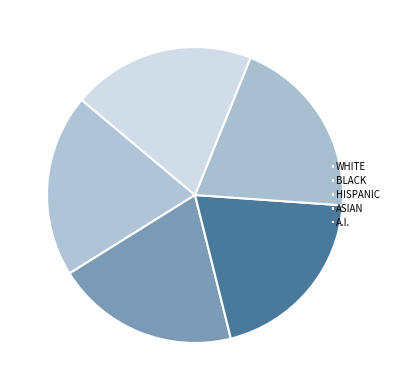

Count the number of slices in the pie.

5